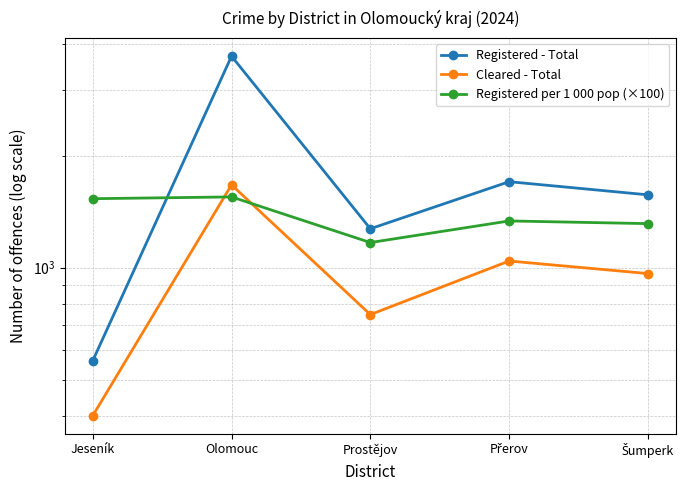

Where is Registered - Total nearest to the value 2131?

Přerov